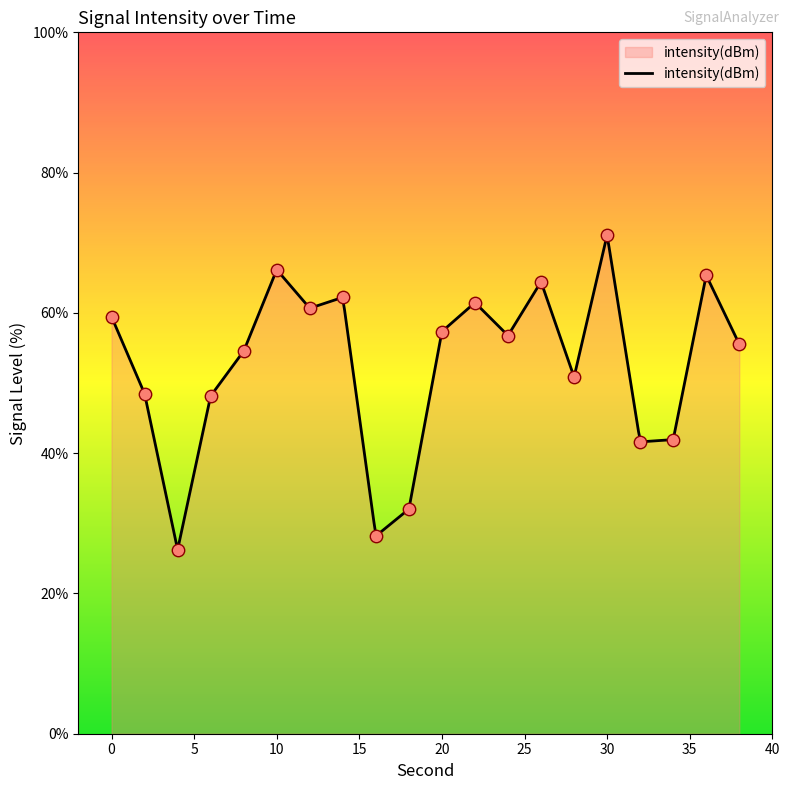

Which has a higher value, 18 or 28?

28